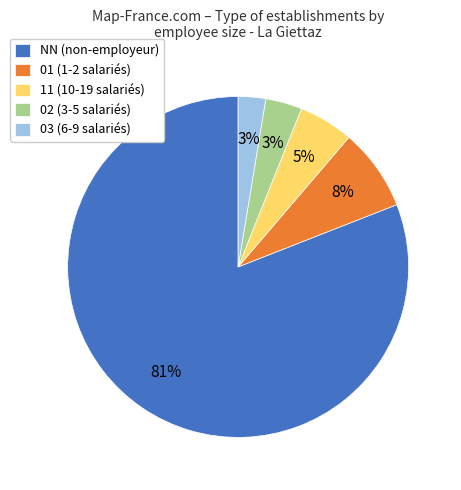

What is the ratio of the value at 02 (3-5 salariés) to the value at 01 (1-2 salariés)?

0.4